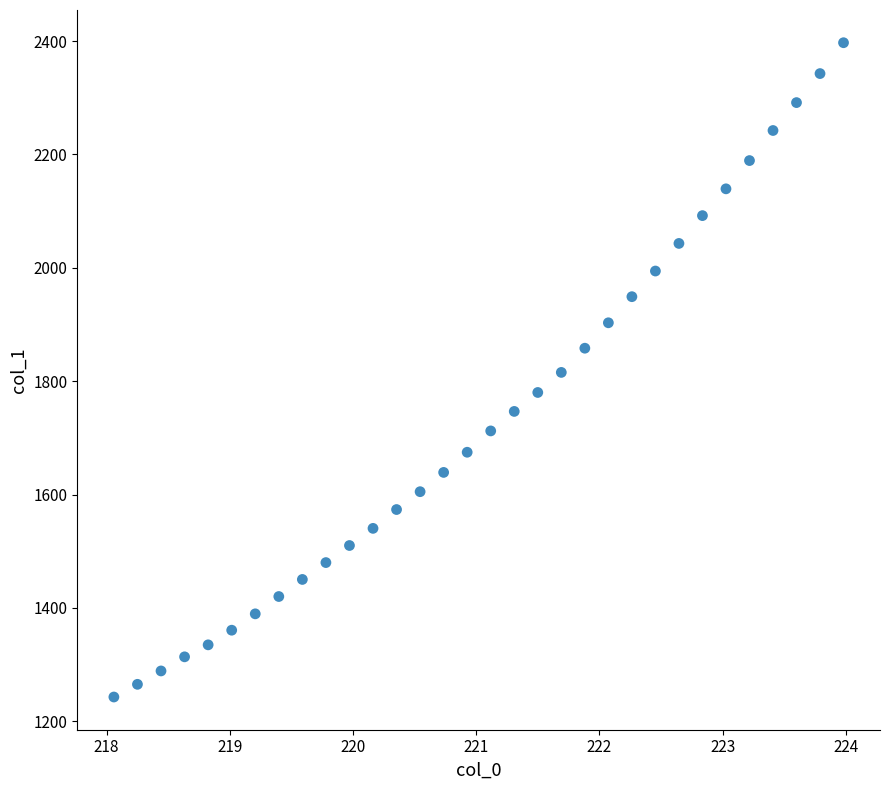

What is the range of X values (max minus min)?

5.9